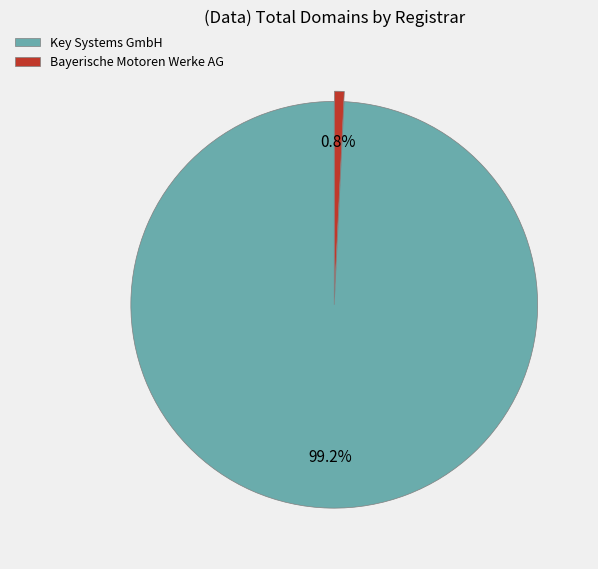

To the nearest percent, what is the average slice percentage?

50%